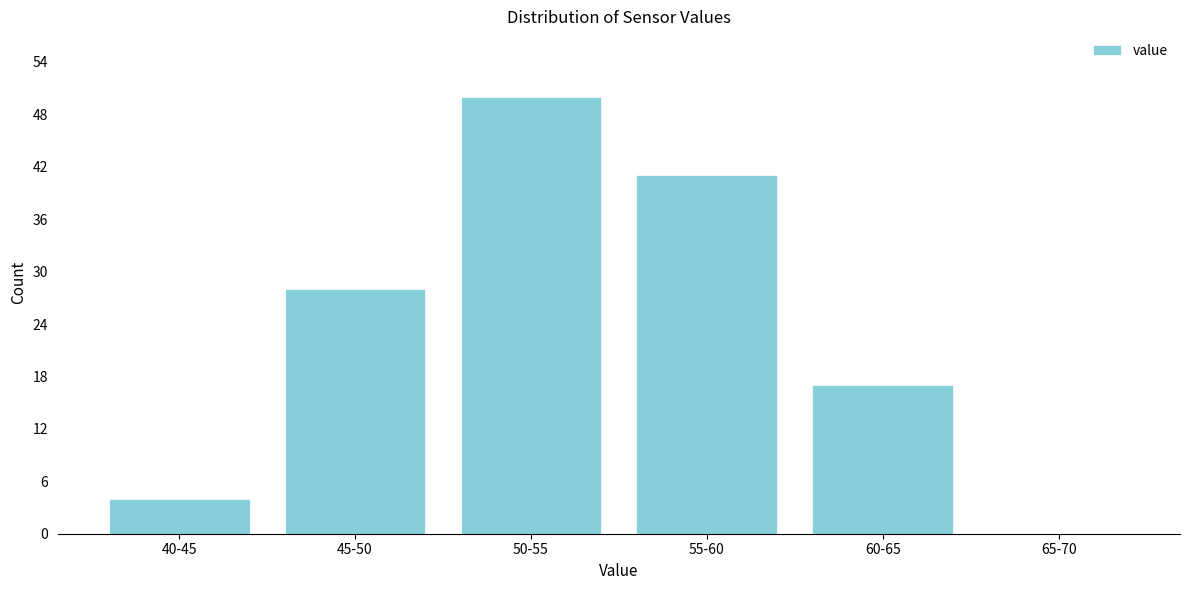

Reading left to right, what are all the values shown in this chart?

40-45=4	45-50=28	50-55=50	55-60=41	60-65=17	65-70=0